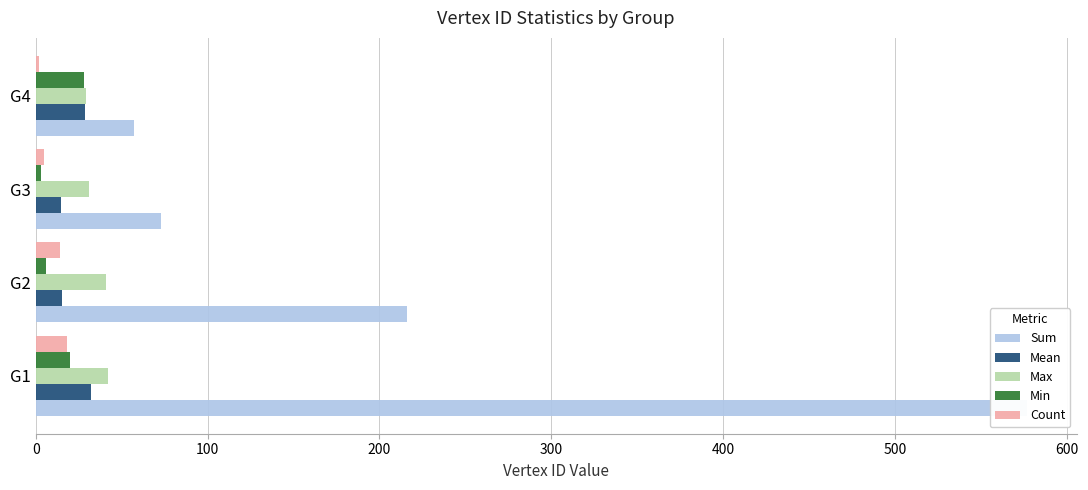

How many data points in Count are above 14?

1